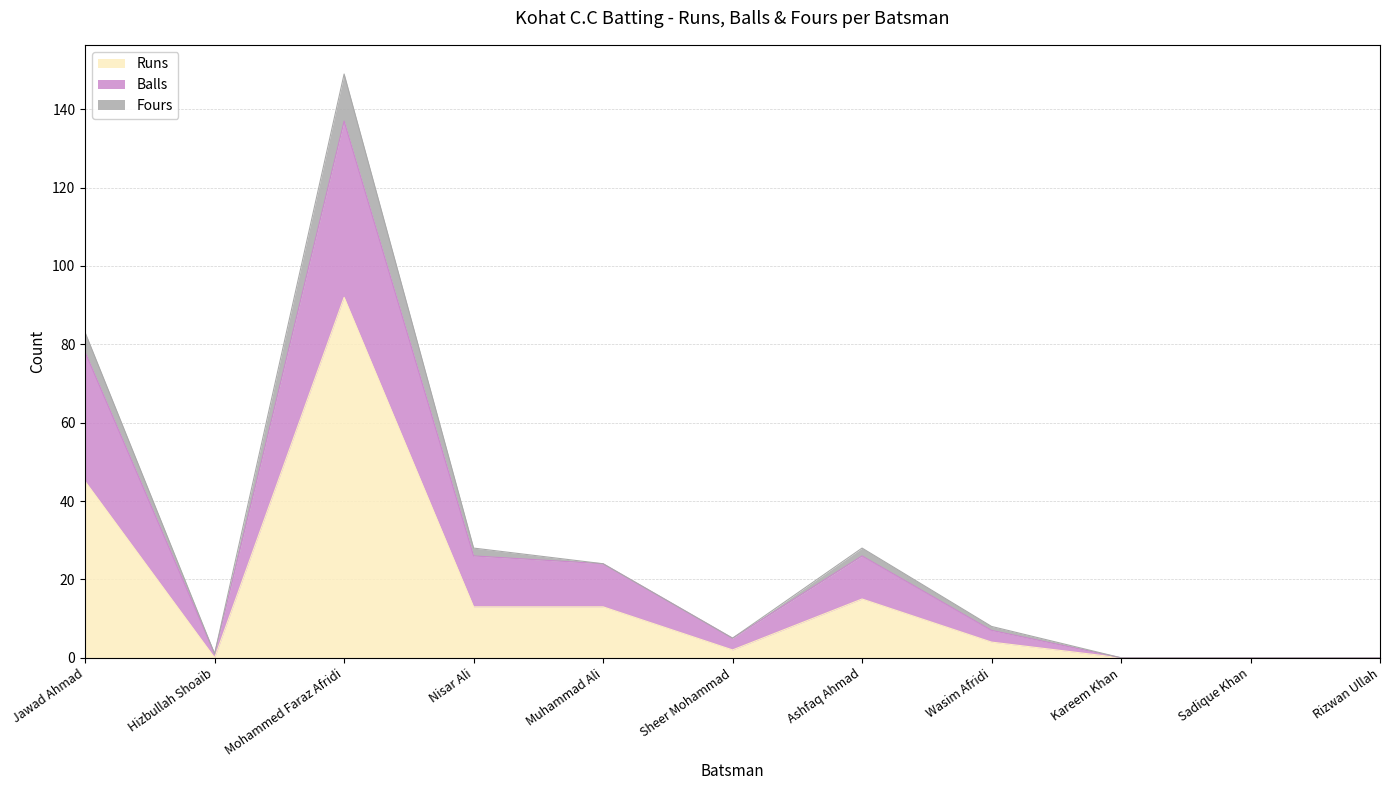

Reading right to left, what are all the values shown in this chart?

Runs: 0	0	0	4	15	2	13	13	92	0	45
Balls: 0	0	0	7	26	5	24	26	137	1	78
Fours: 0	0	0	8	28	5	24	28	149	1	83